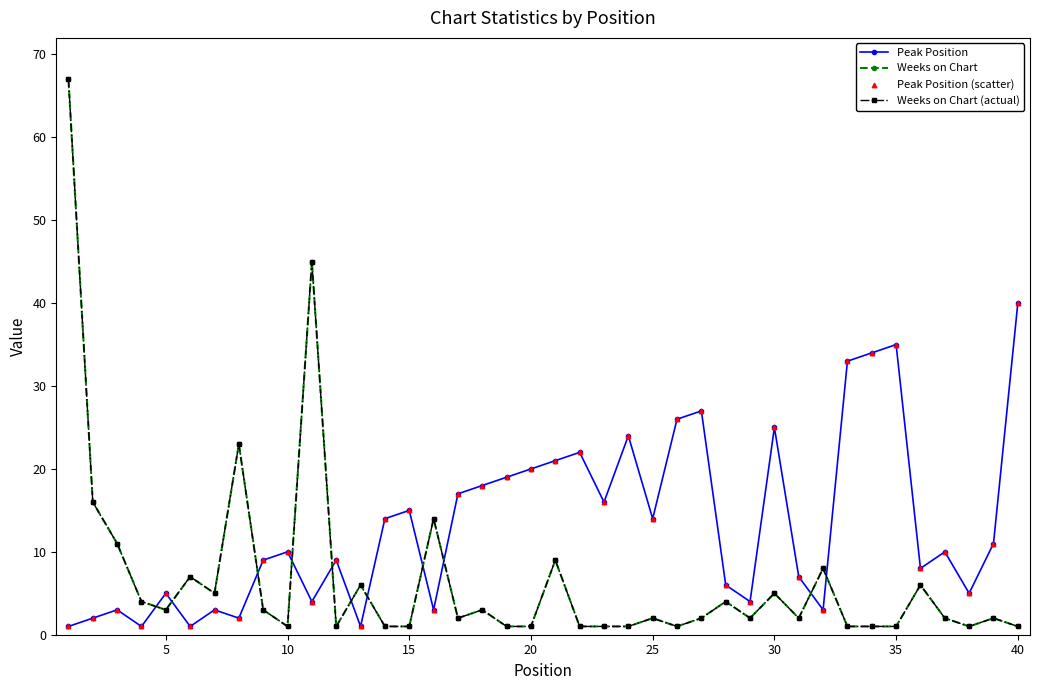

At how many categories does at least one series exceed 63?

1